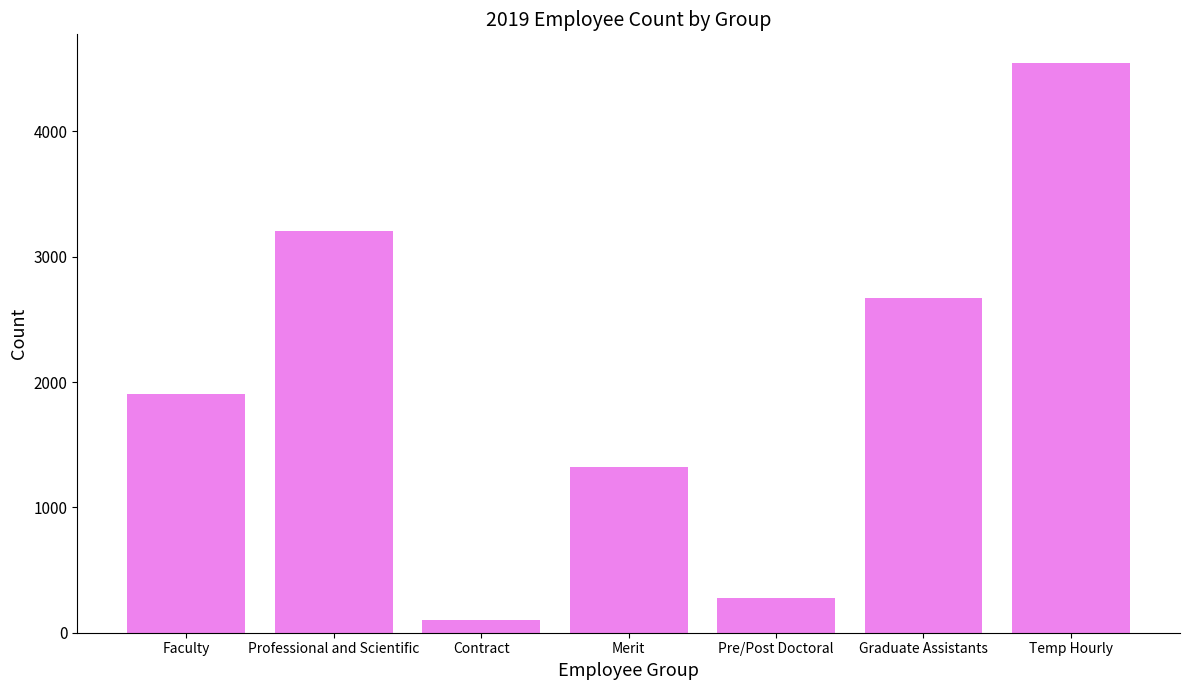

The chart shows a value of 1908 at Faculty. True or false?

True